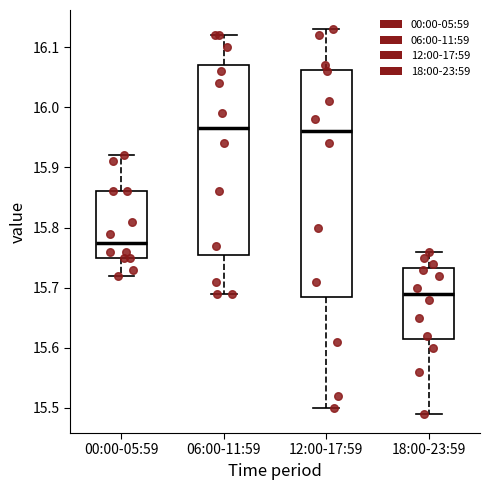

Reading left to right, transcribe this box plot: for each box, give where its median line is, the range the box spans, and where its two whiskers end, as read against the y-axis. The values are not printed on the chart, so give them approximately, as read against the axis.

00:00-05:59: median 15.78, box 15.75 to 15.86, whiskers 15.72 to 15.92
06:00-11:59: median 15.97, box 15.76 to 16.07, whiskers 15.69 to 16.12
12:00-17:59: median 15.96, box 15.69 to 16.06, whiskers 15.50 to 16.13
18:00-23:59: median 15.69, box 15.62 to 15.73, whiskers 15.49 to 15.76